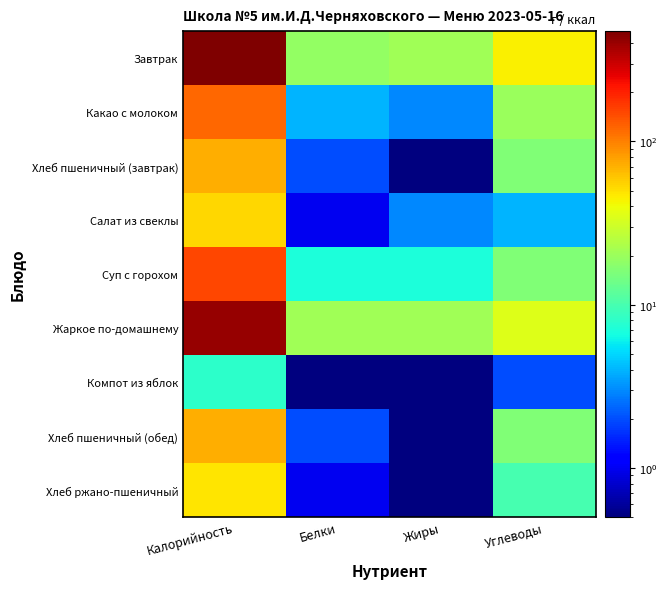

Reading right to left, what are all the values shown in this chart?

Завтрак: Углеводы=44.0	Жиры=21.0	Белки=19.0	Калорийность=474.0
Какао с молоком: Углеводы=20.0	Жиры=3.0	Белки=4.0	Калорийность=119.0
Хлеб пшеничный (завтрак): Углеводы=16.0	Жиры=0.5	Белки=2.0	Калорийность=72.0
Салат из свеклы: Углеводы=4.0	Жиры=3.0	Белки=1.0	Калорийность=54.0
Суп с горохом: Углеводы=16.0	Жиры=7.0	Белки=7.0	Калорийность=152.0
Жаркое по-домашнему: Углеводы=35.0	Жиры=21.0	Белки=21.0	Калорийность=413.0
Компот из яблок: Углеводы=2.0	Жиры=0.5	Белки=0.5	Калорийность=8.0
Хлеб пшеничный (обед): Углеводы=16.0	Жиры=0.5	Белки=2.0	Калорийность=72.0
Хлеб ржано-пшеничный: Углеводы=10.0	Жиры=0.5	Белки=1.0	Калорийность=48.0